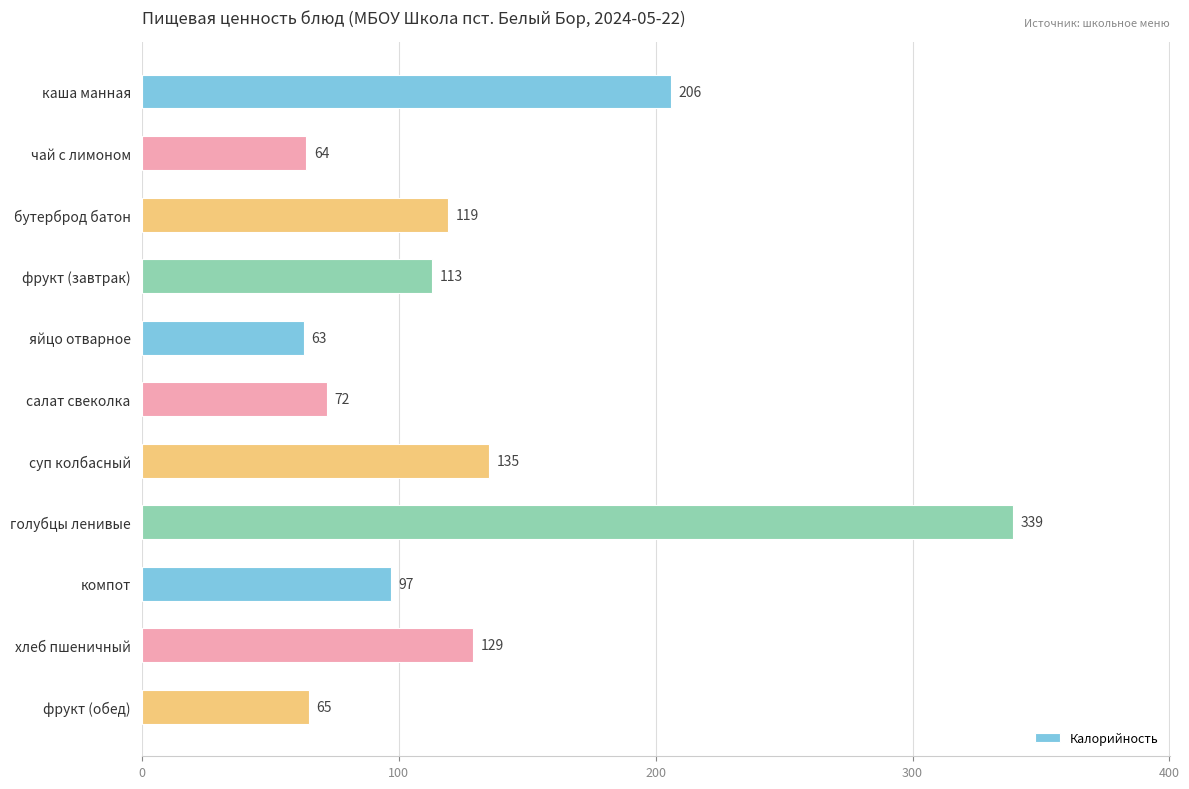

The value at каша манная is 353. True or false?

False